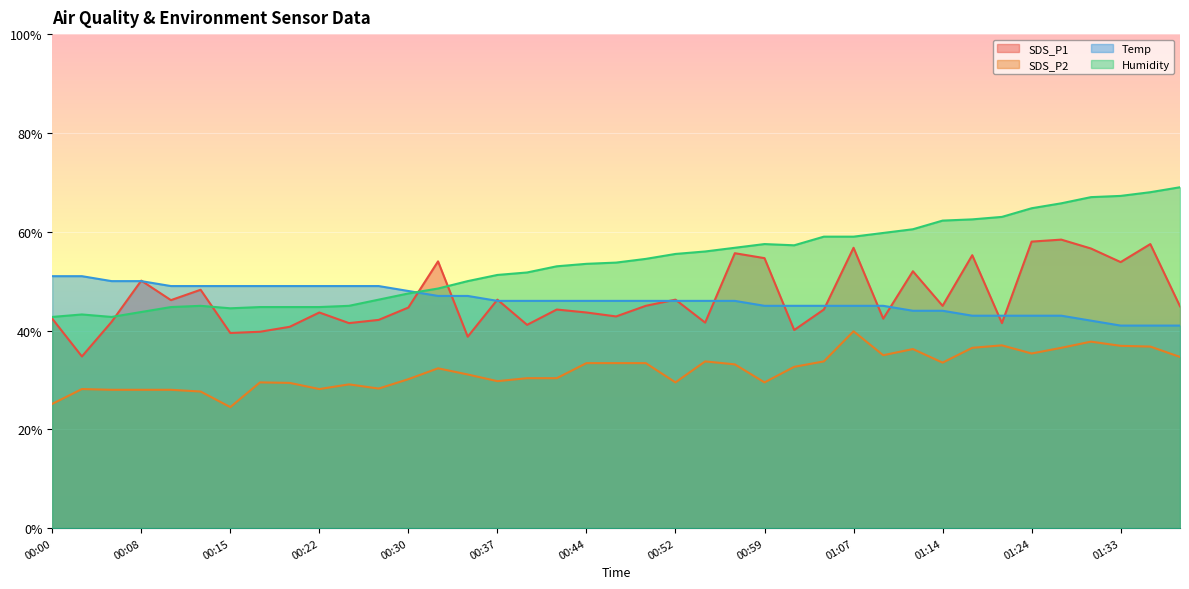

How many data points in SDS_P1 are above 44?

22